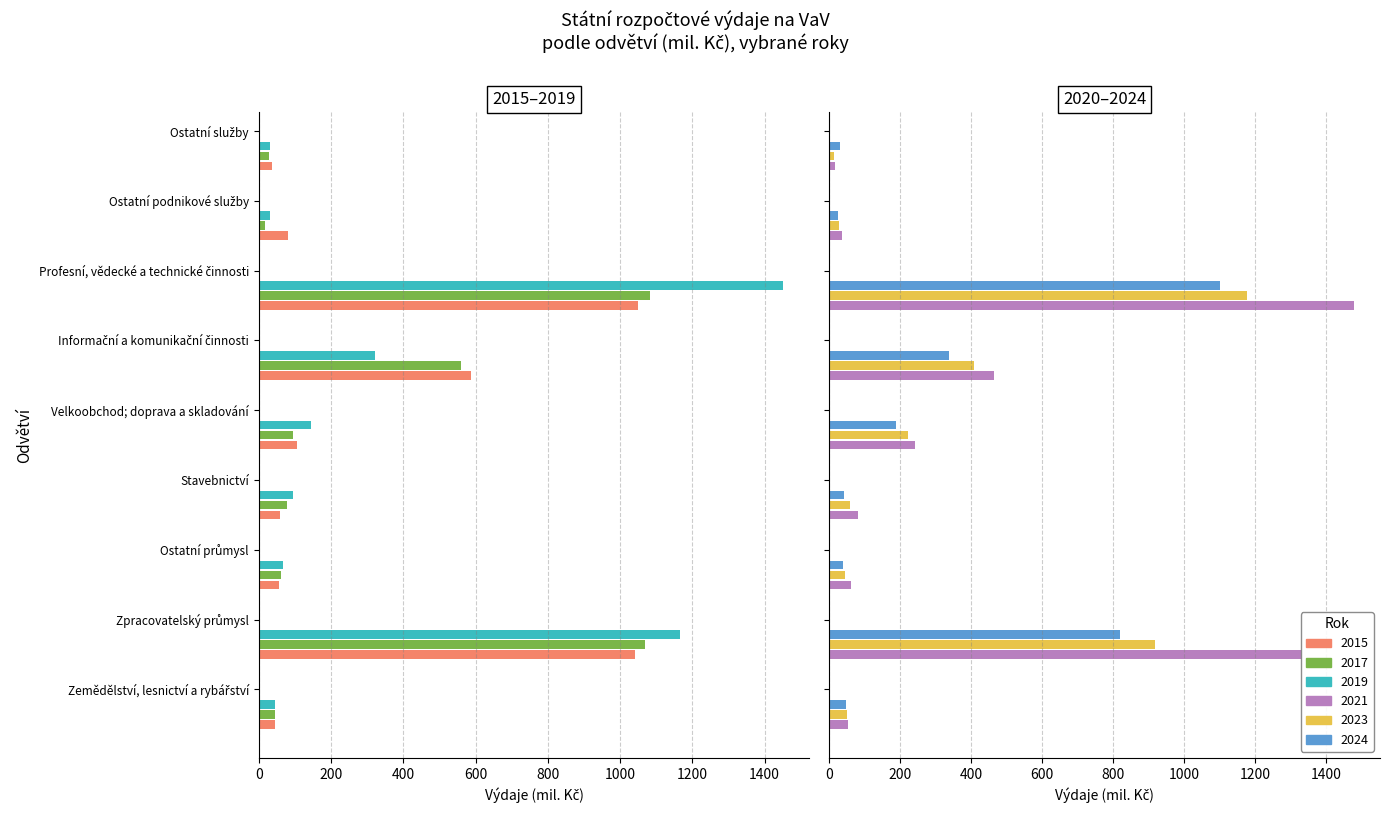

What is the value of the 2017 bar at the 5th from the left?

96.4